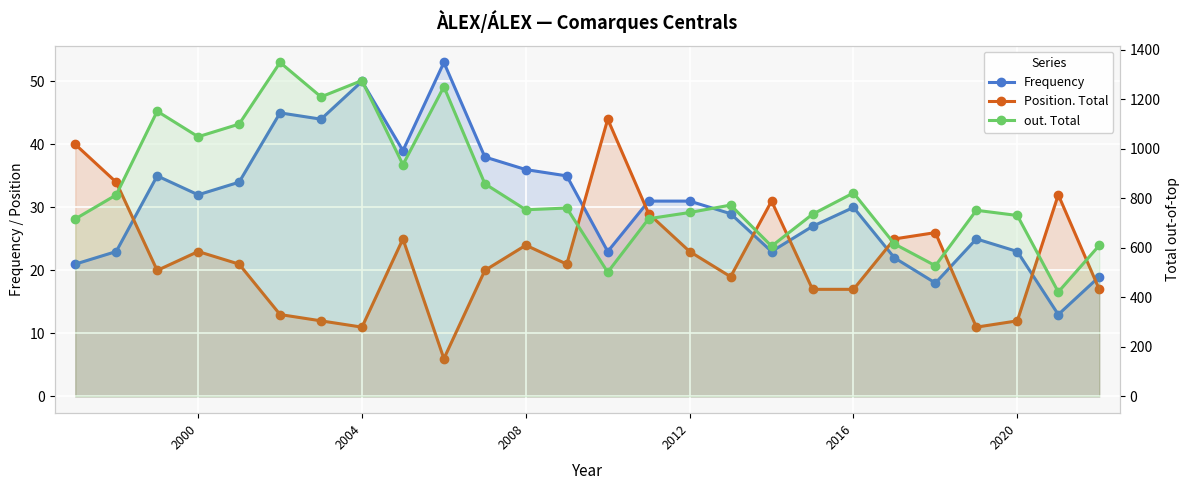

How many data points in Frequency are less than 31?

13